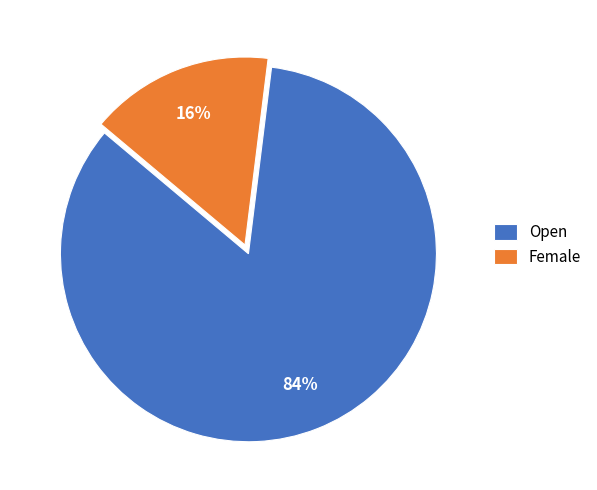

Rank the categories by value from highest to lowest.

Open, Female